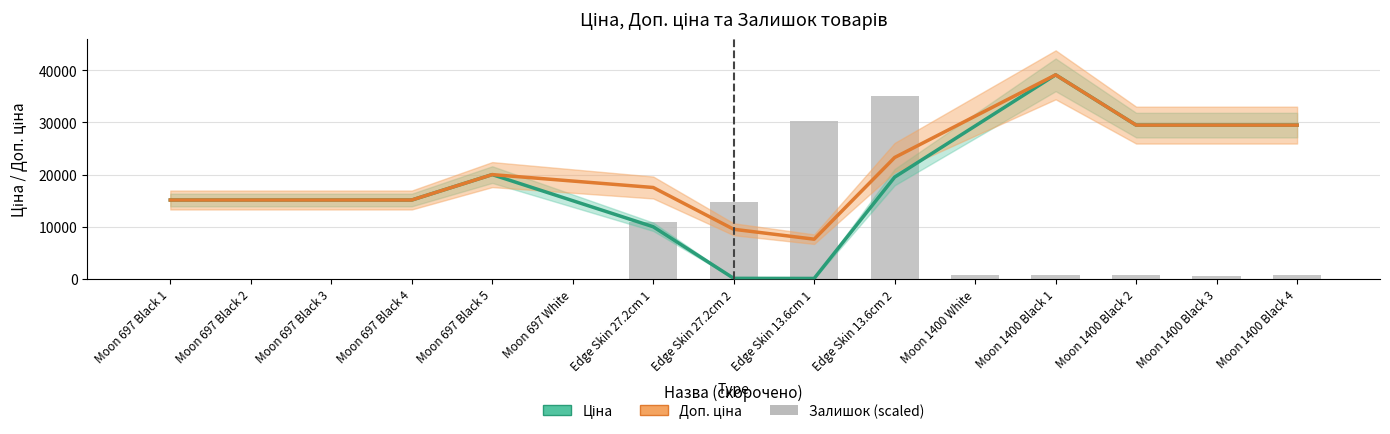

List the series in order of their overall mean, lowest first.

Залишок (scaled), Ціна, Доп. ціна